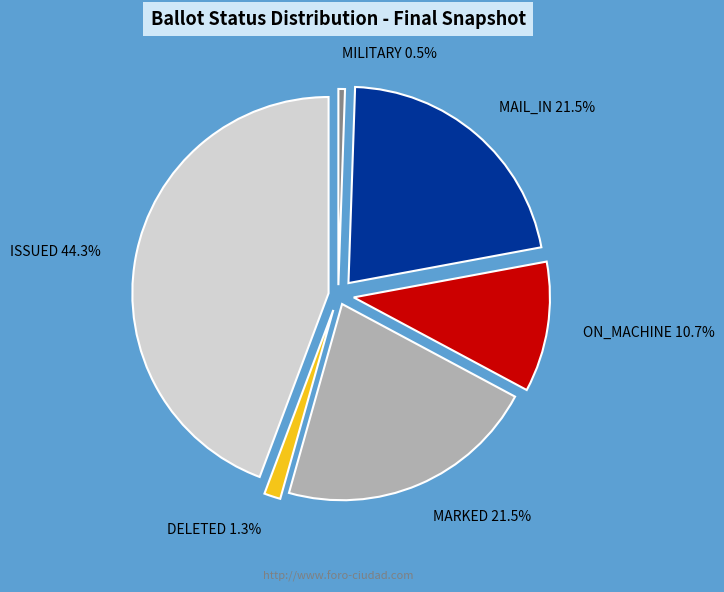

What is the largest slice in the pie chart?

ISSUED